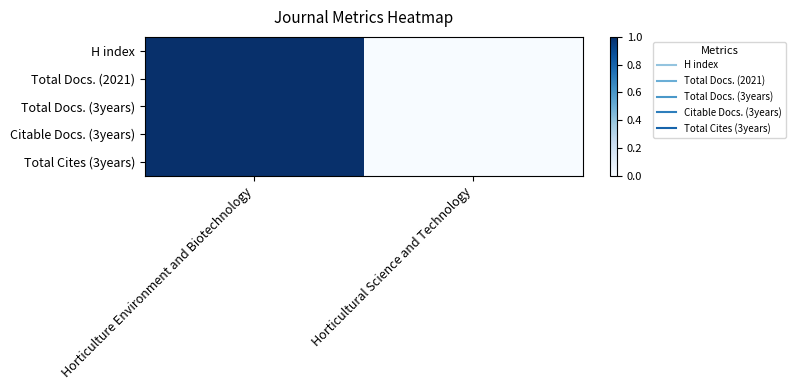

What is the maximum value shown in the chart?

1